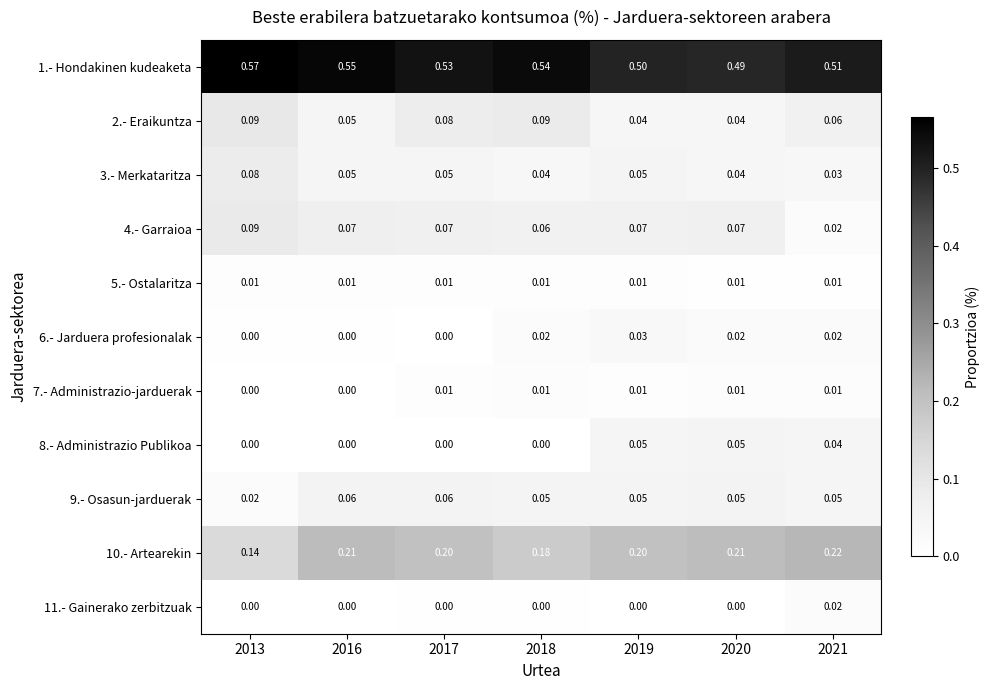

Is the value of 4.- Garraioa at 2021 greater than the value of 10.- Artearekin at 2021?

No